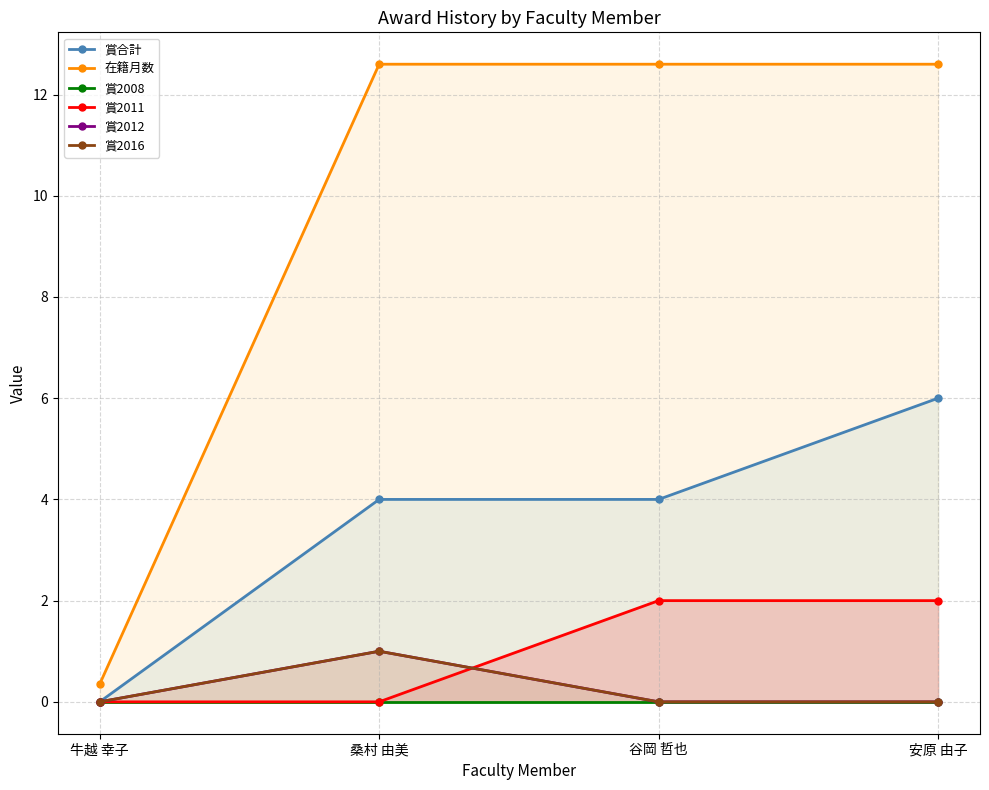

True or false: 賞2011 and 在籍月数 intersect in this chart.

False